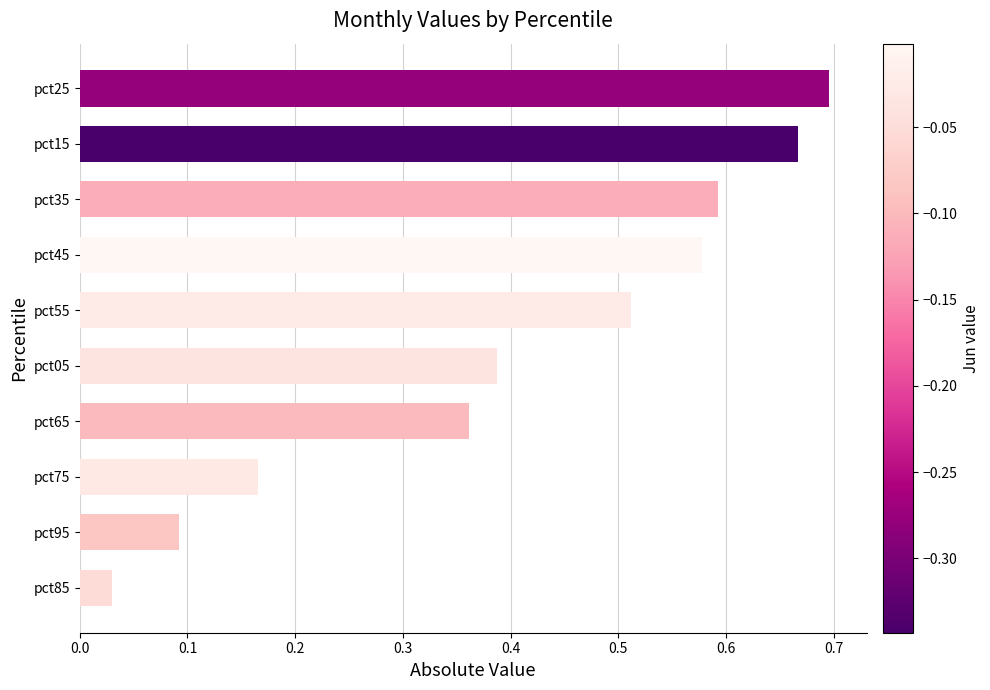

Does the chart contain any negative values?

No